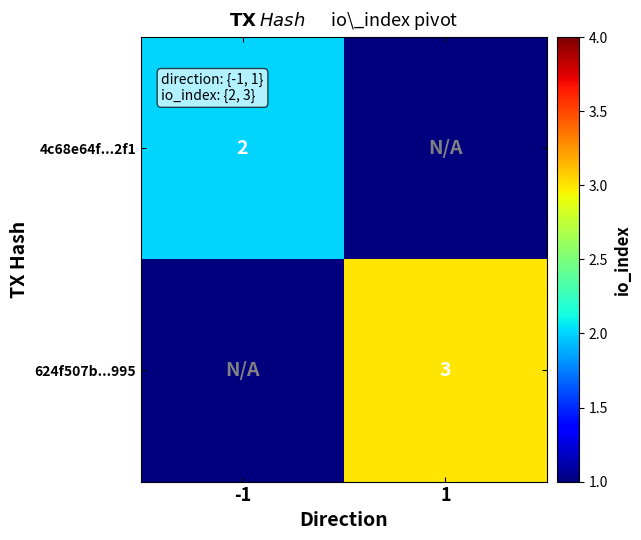

The value of 4c68e64f...2f1 at -1 is 3. True or false?

False